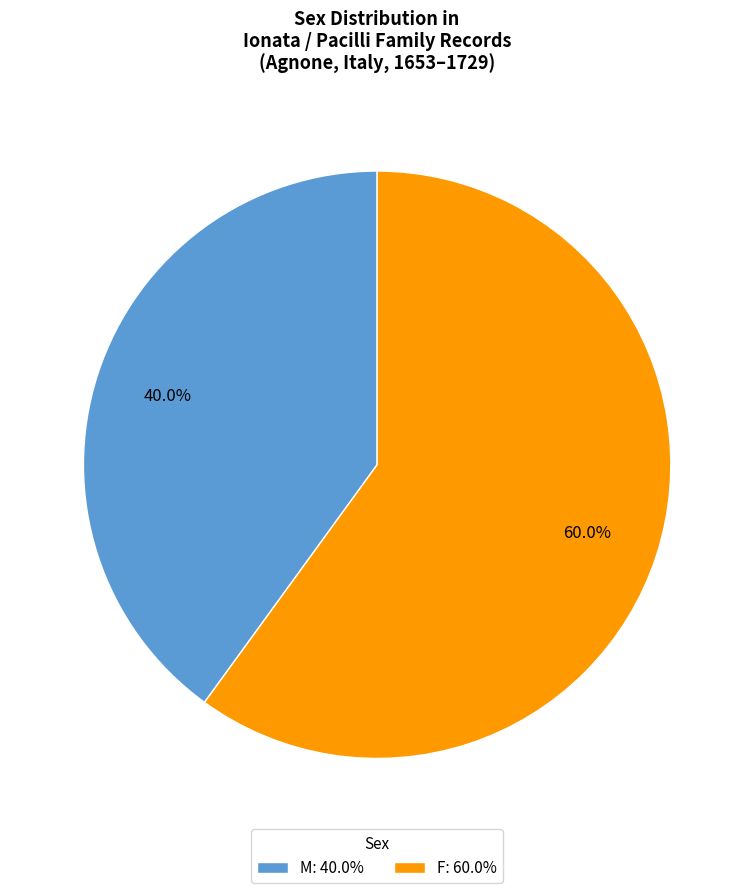

What is the smallest slice in the pie chart?

M